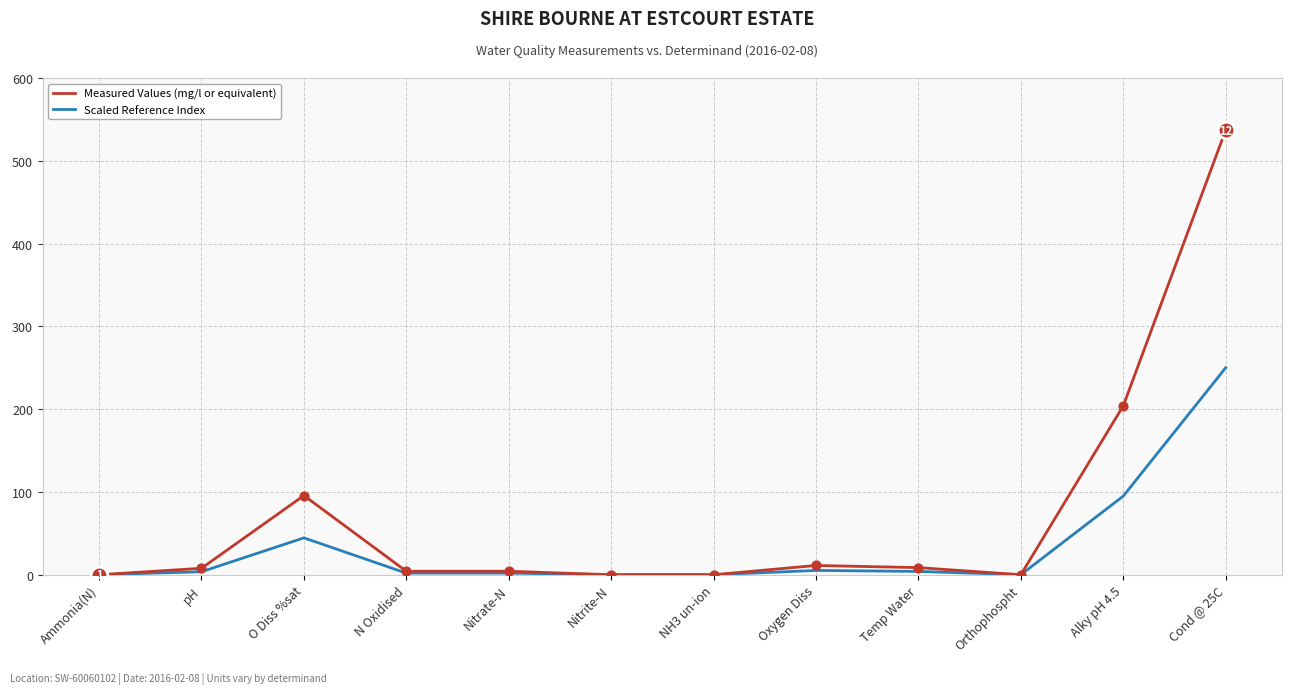

What is the difference between the highest and lowest values at O Diss %sat?

51.1